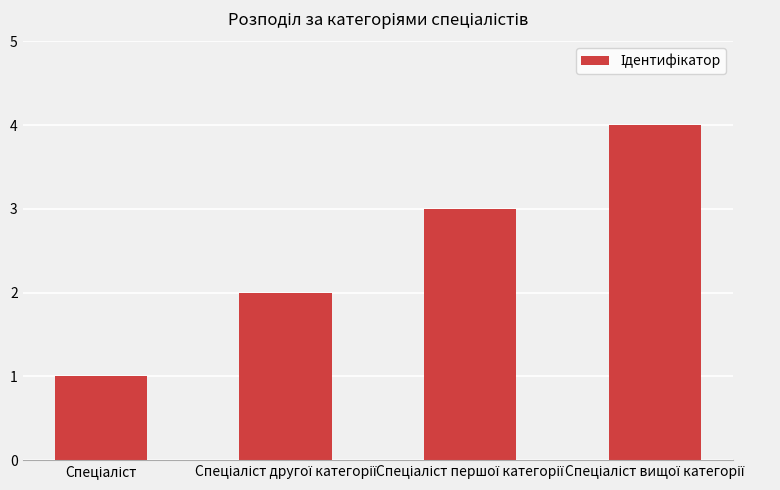

What is the maximum value shown in the chart?

4